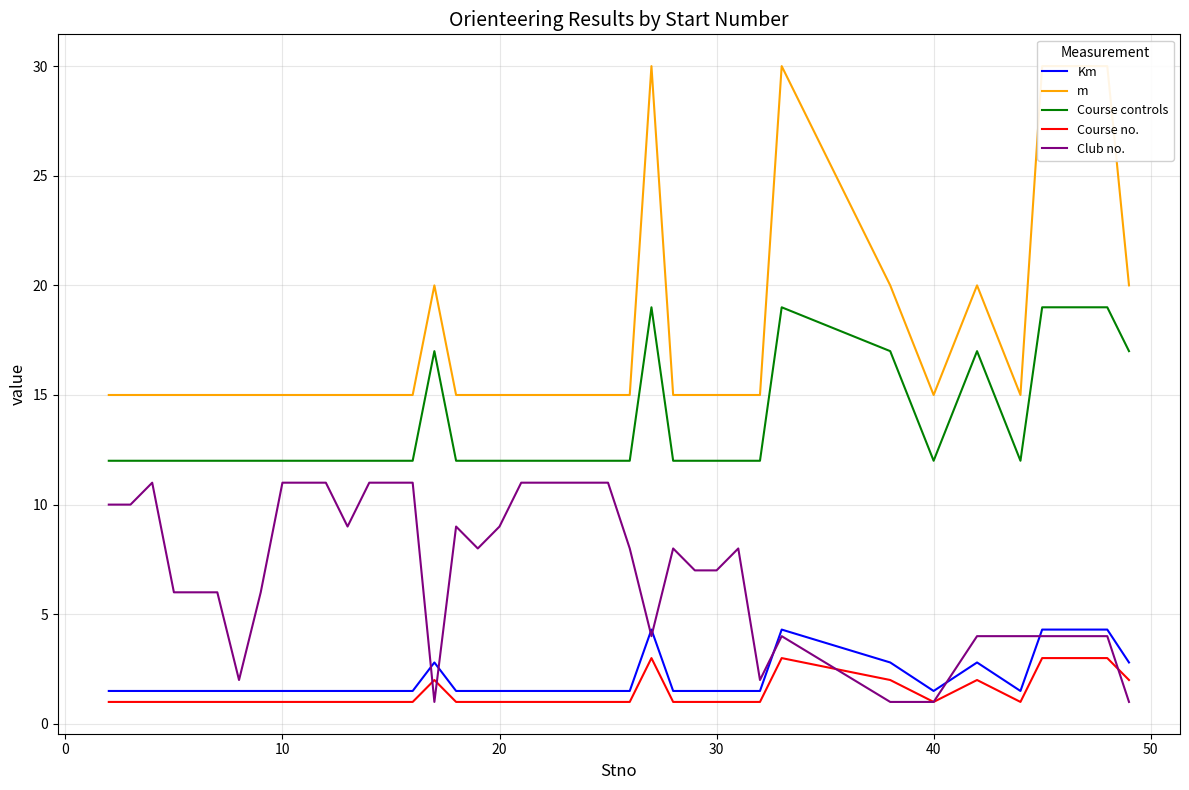

True or false: Club no. has more than 2 points higher than both neighbors.

True